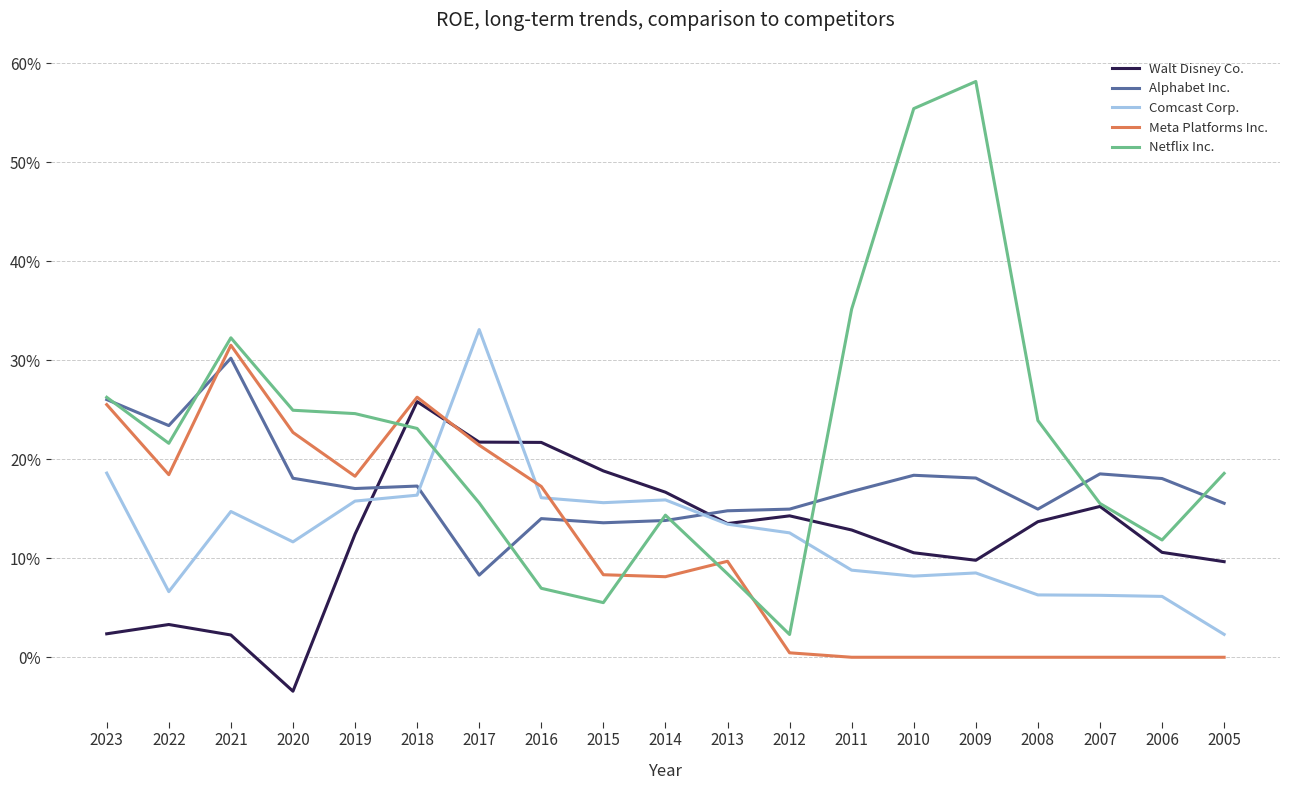

What are all the series names shown in the legend?

Walt Disney Co., Alphabet Inc., Comcast Corp., Meta Platforms Inc., Netflix Inc.